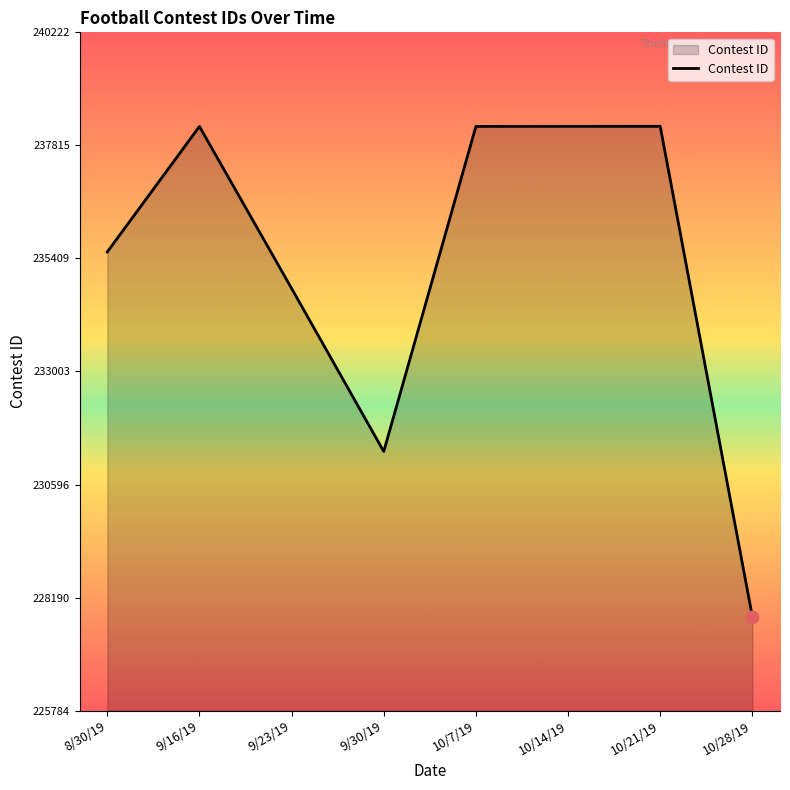

What is the change in value from 9/30/19 to 10/28/19?

-3517